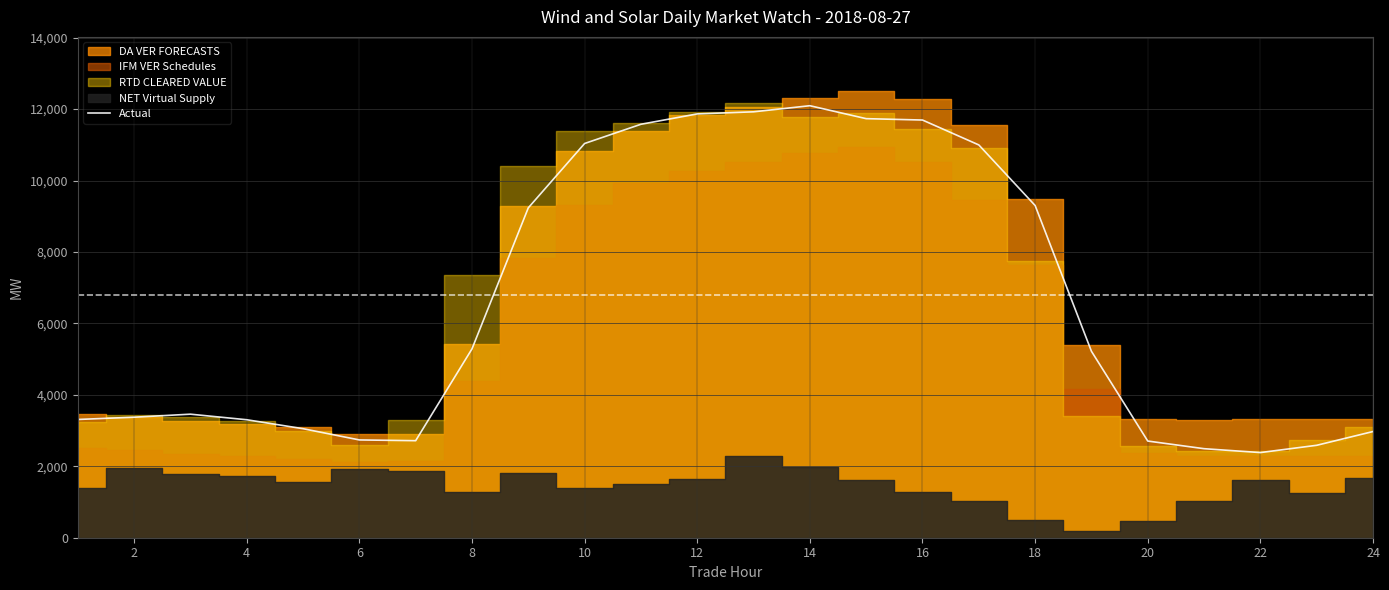

The value of Actual at 10 is 15664.3. True or false?

False